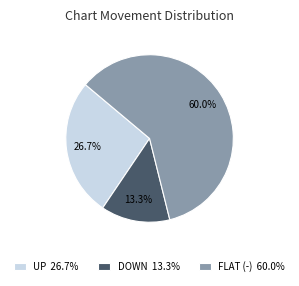

Which has a higher value, UP 26.7% or DOWN 13.3%?

UP 26.7%